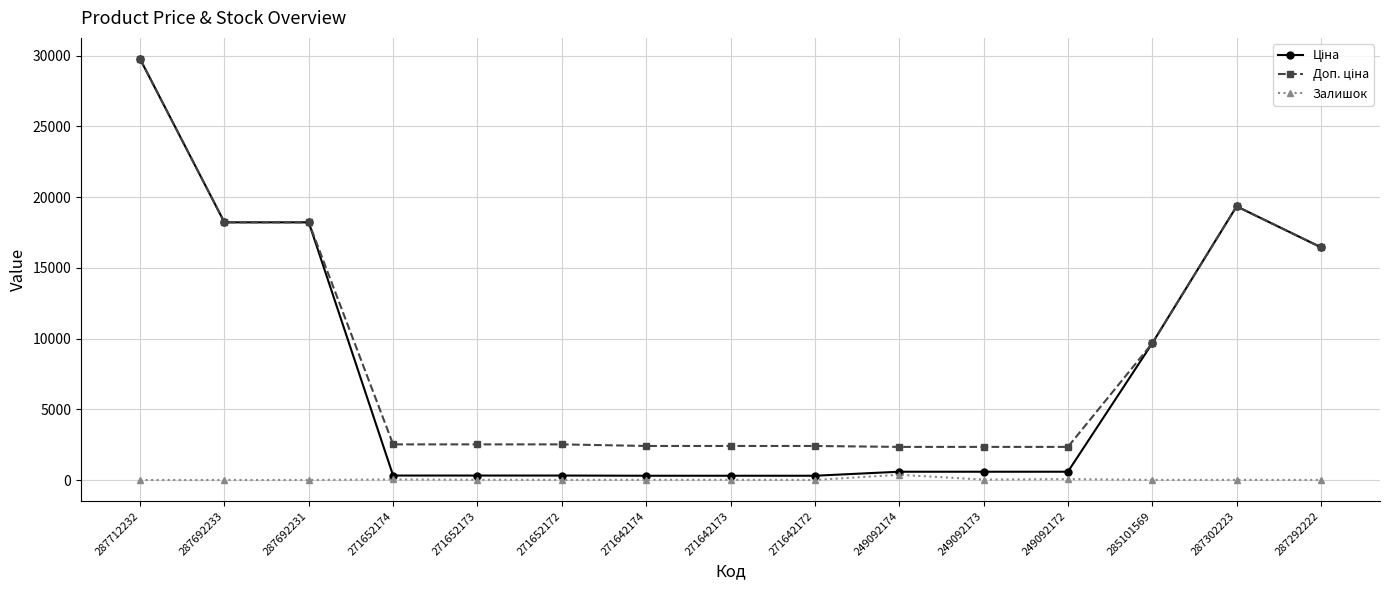

True or false: Залишок has a value of 63.0 at 249092172.

True